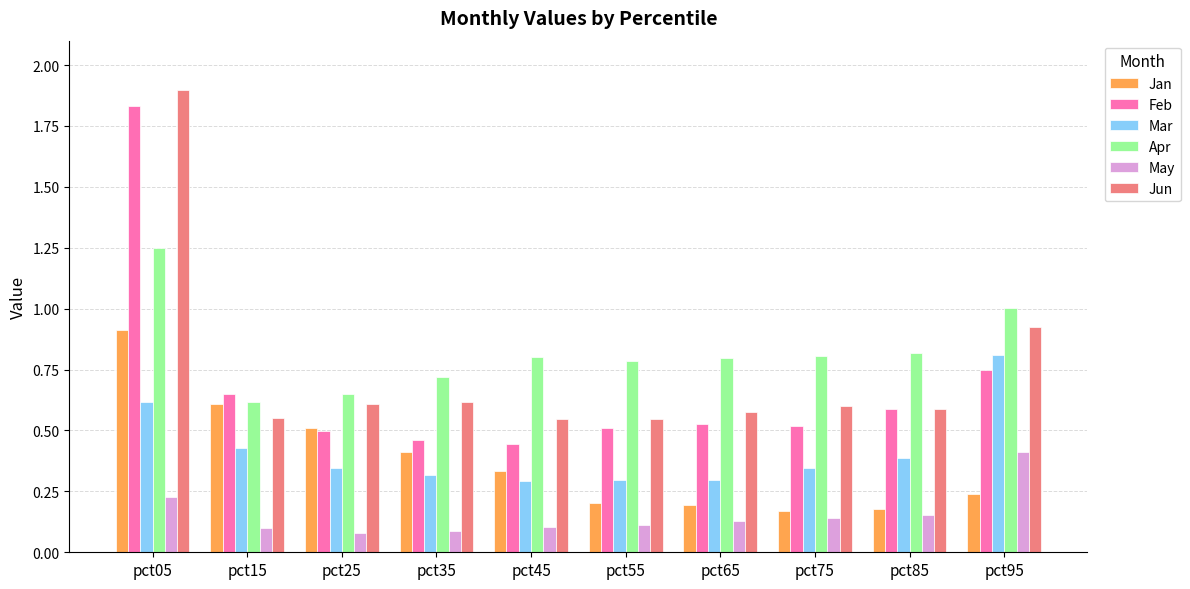

Are the bars horizontal?

No